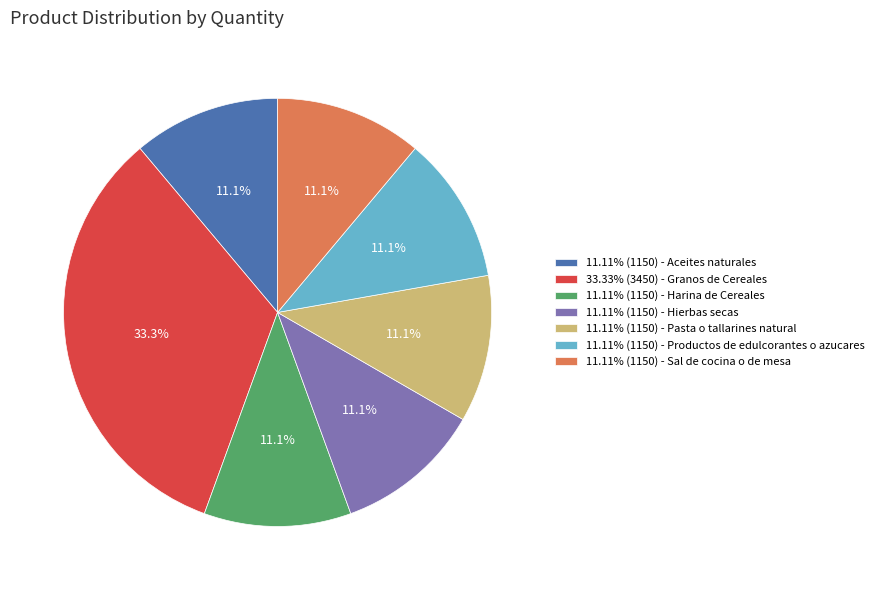

Count the number of slices in the pie.

7